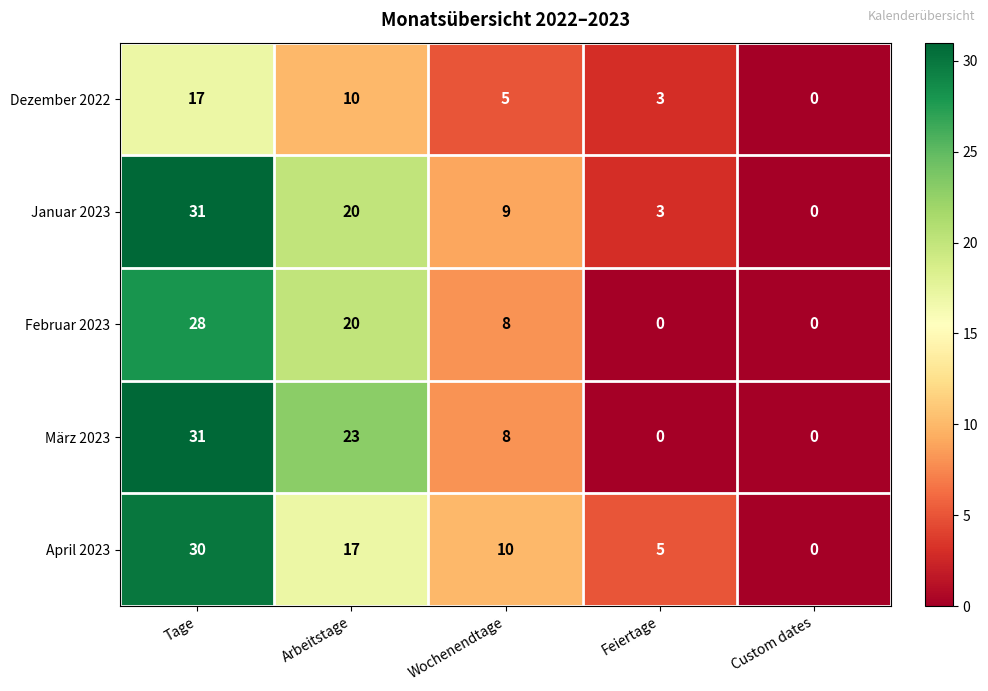

What is the average value of the April 2023 series?

12